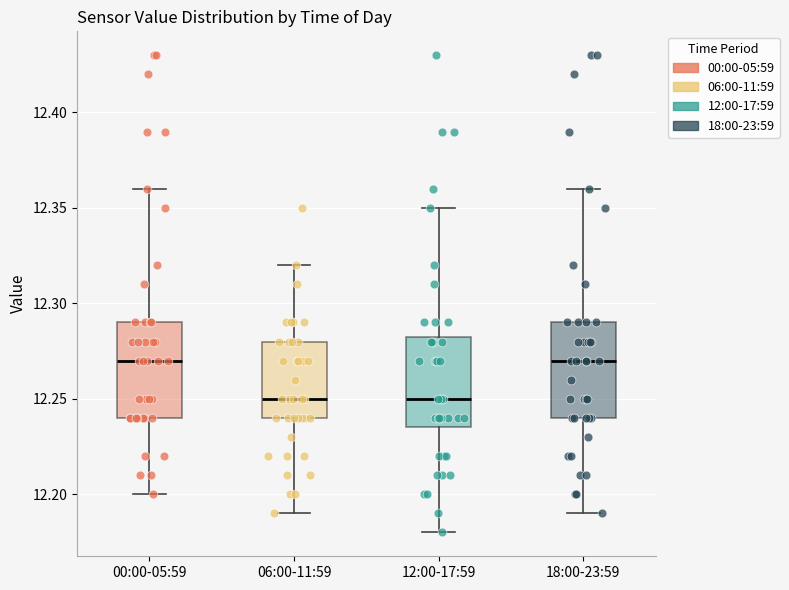

Where is the lower edge of the box for 18:00-23:59 on the y-axis? The values are not printed on the chart, so give them approximately, as read against the axis.

12.240